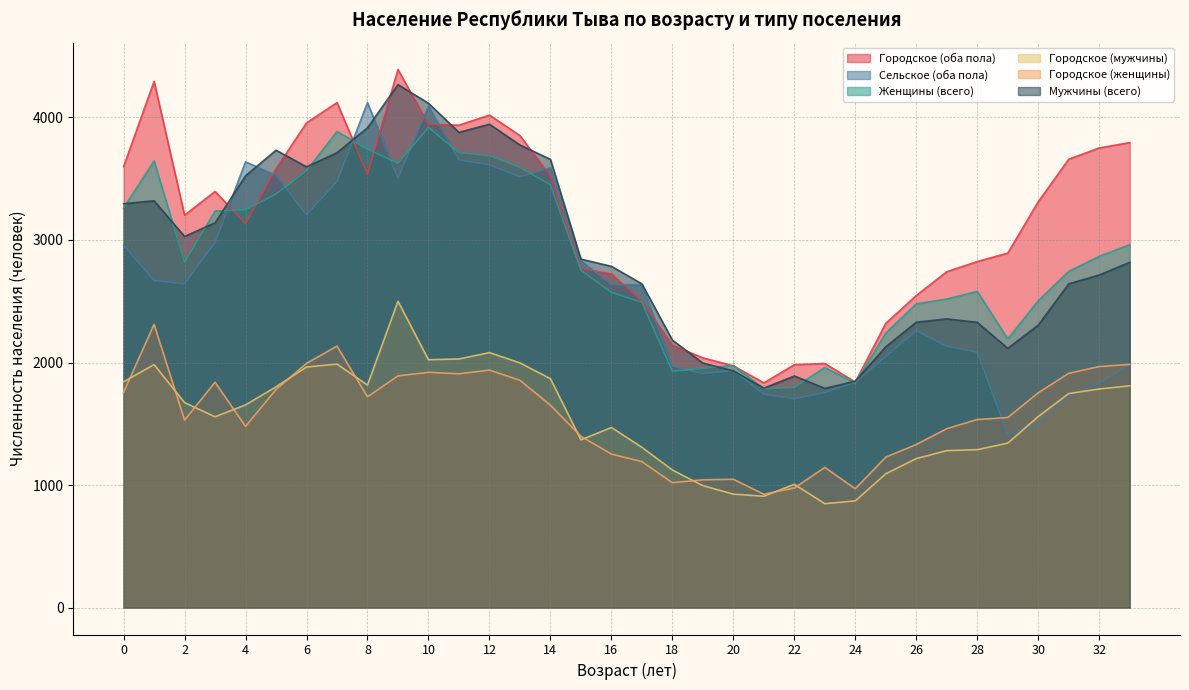

What are all the series names shown in the legend?

Городское (оба пола), Сельское (оба пола), Женщины (всего), Городское (мужчины), Городское (женщины), Мужчины (всего)